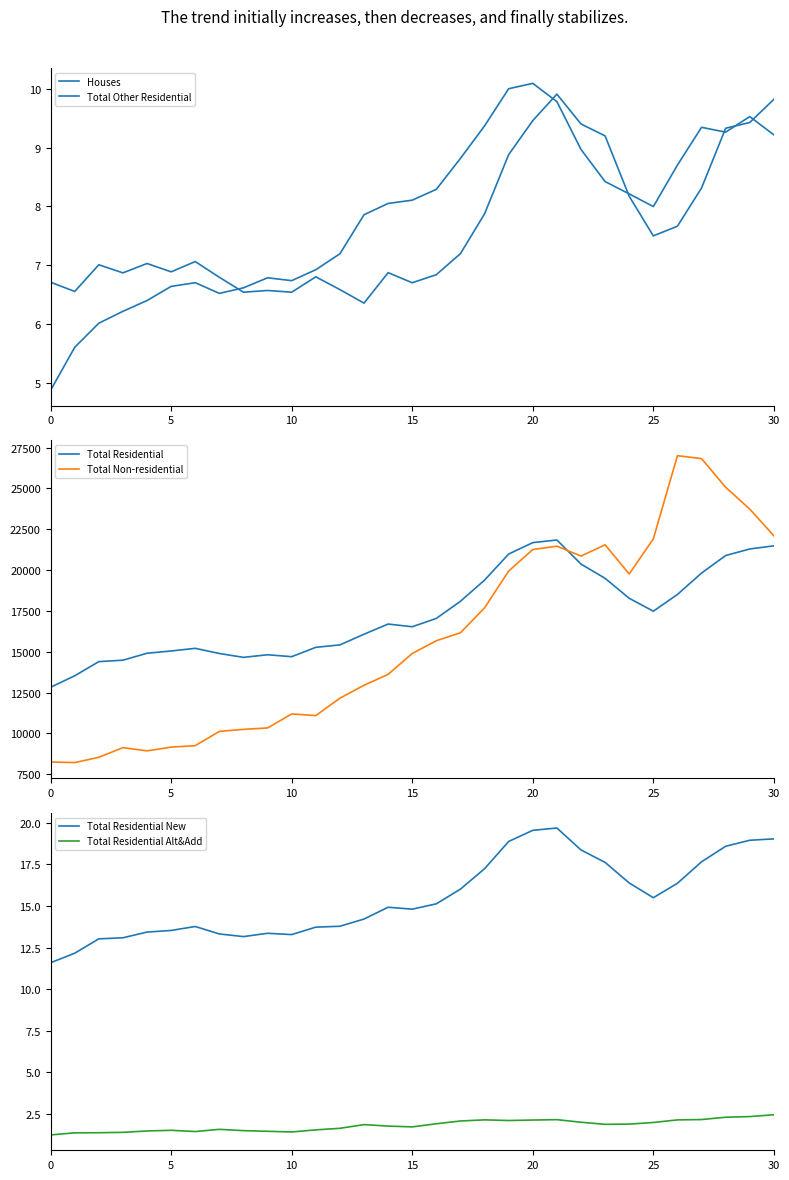

What is the difference between the Total Residential values at 11 and 21?

6575.9